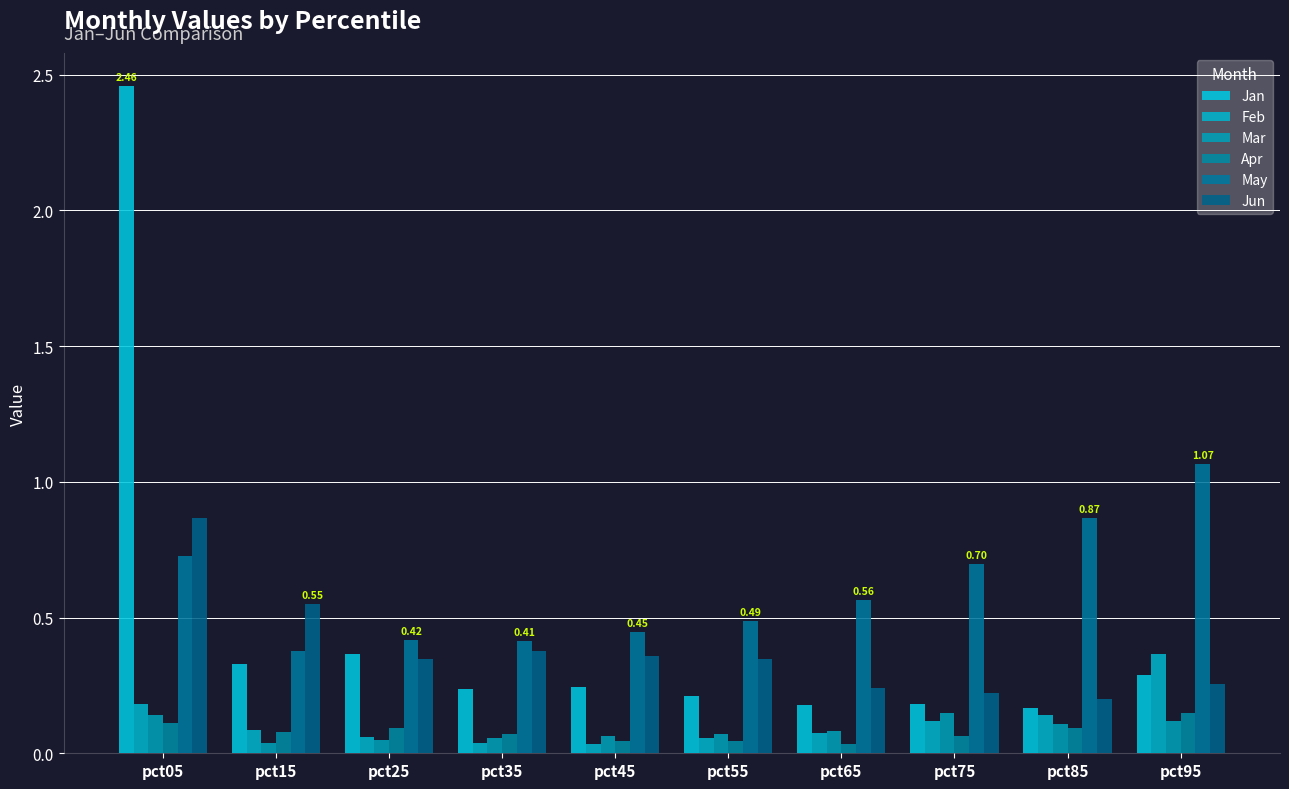

What is the value of the May bar at the 4th from the left?

0.4